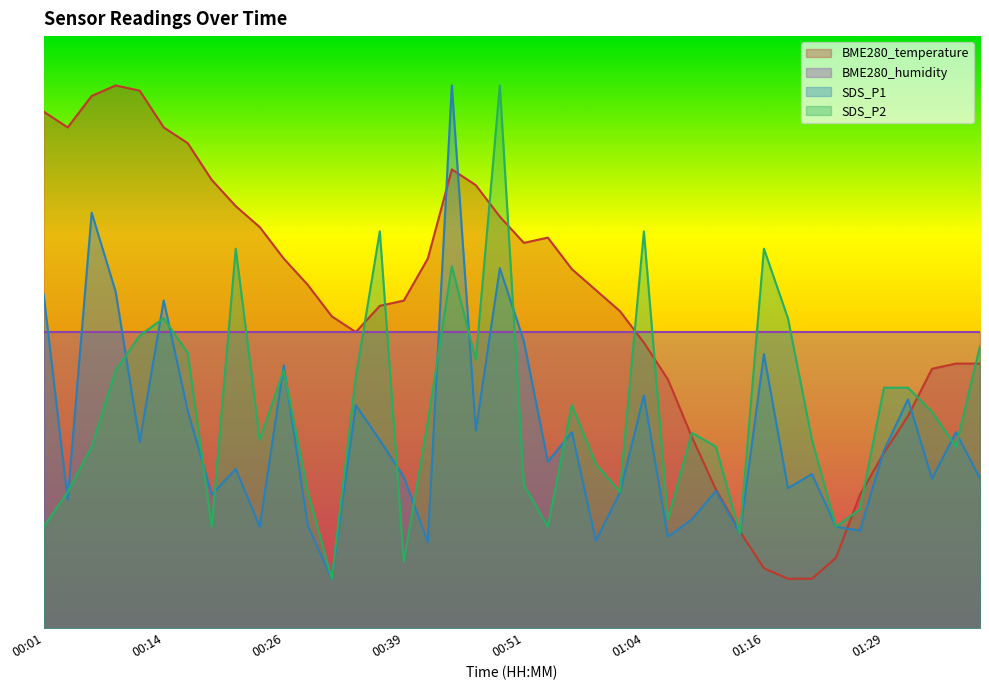

Which category has the highest value across all series?

00:09